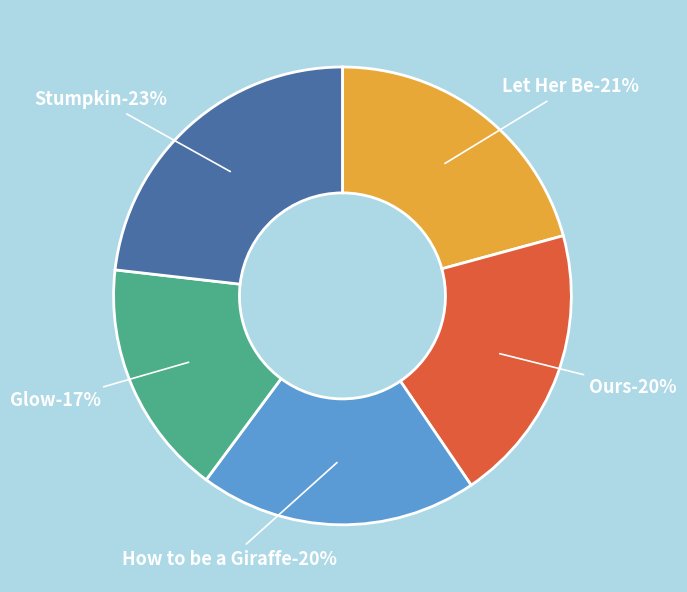

Rank the categories by value from highest to lowest.

Stumpkin, Let Her Be, Ours, How to be a Giraffe, Glow